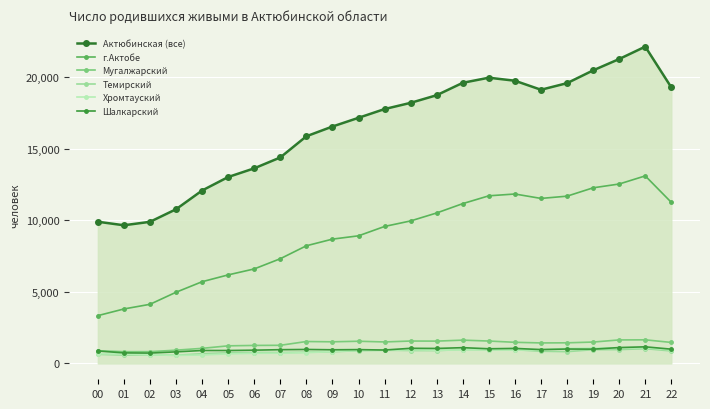

Reading left to right, what are all the values shown in this chart?

Актюбинская (все): 9908	9662	9902	10781	12092	13036	13644	14404	15885	16566	17176	17788	18223	18757	19625	19980	19769	19138	19599	20493	21287	22153	19302
г.Актобе: 3342	3809	4135	4978	5715	6192	6609	7323	8228	8693	8924	9579	9966	10523	11176	11722	11848	11539	11697	12281	12547	13115	11263
Мугалжарский: 891	822	824	927	1055	1231	1259	1268	1533	1513	1552	1503	1567	1561	1629	1566	1478	1434	1442	1495	1644	1651	1469
Темирский: 635	582	592	571	683	747	764	762	788	817	892	928	903	898	970	956	960	853	824	962	966	1032	871
Хромтауский: 676	657	603	562	589	669	712	719	751	830	916	910	965	923	946	960	934	955	1050	1076	1096	1102	948
Шалкарский: 870	738	724	809	905	904	928	962	977	955	967	937	1059	1048	1103	1026	1051	970	1007	999	1110	1162	998